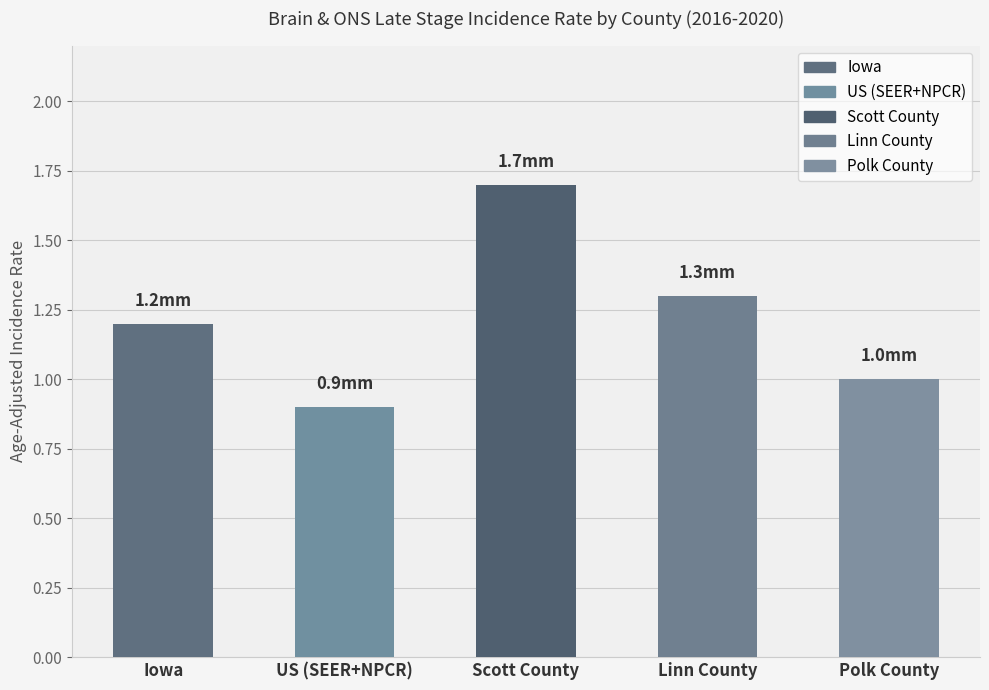

What is the sum of all values?

6.1